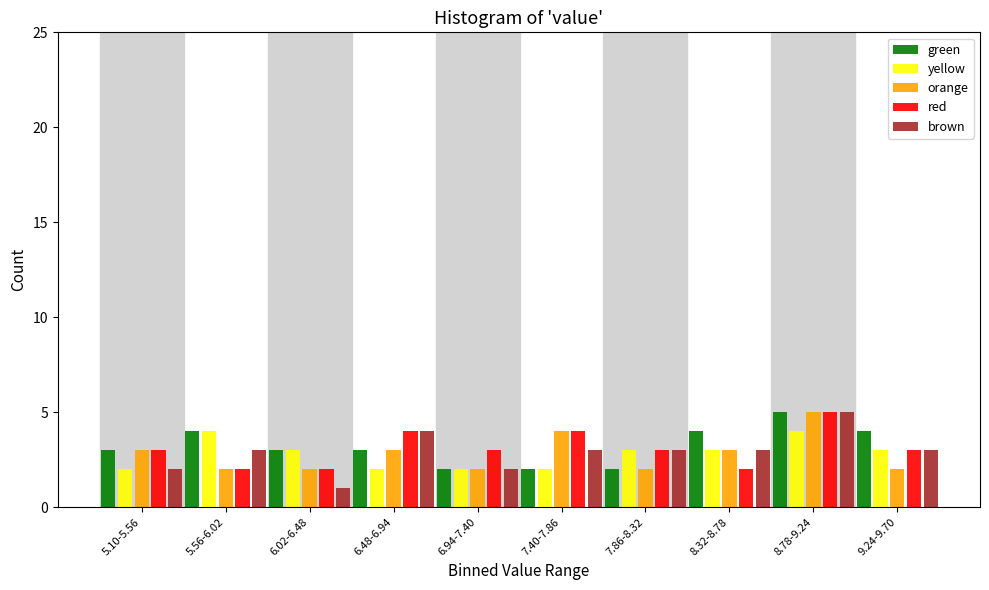

At which category is the sum across all series the highest?

8.78-9.24